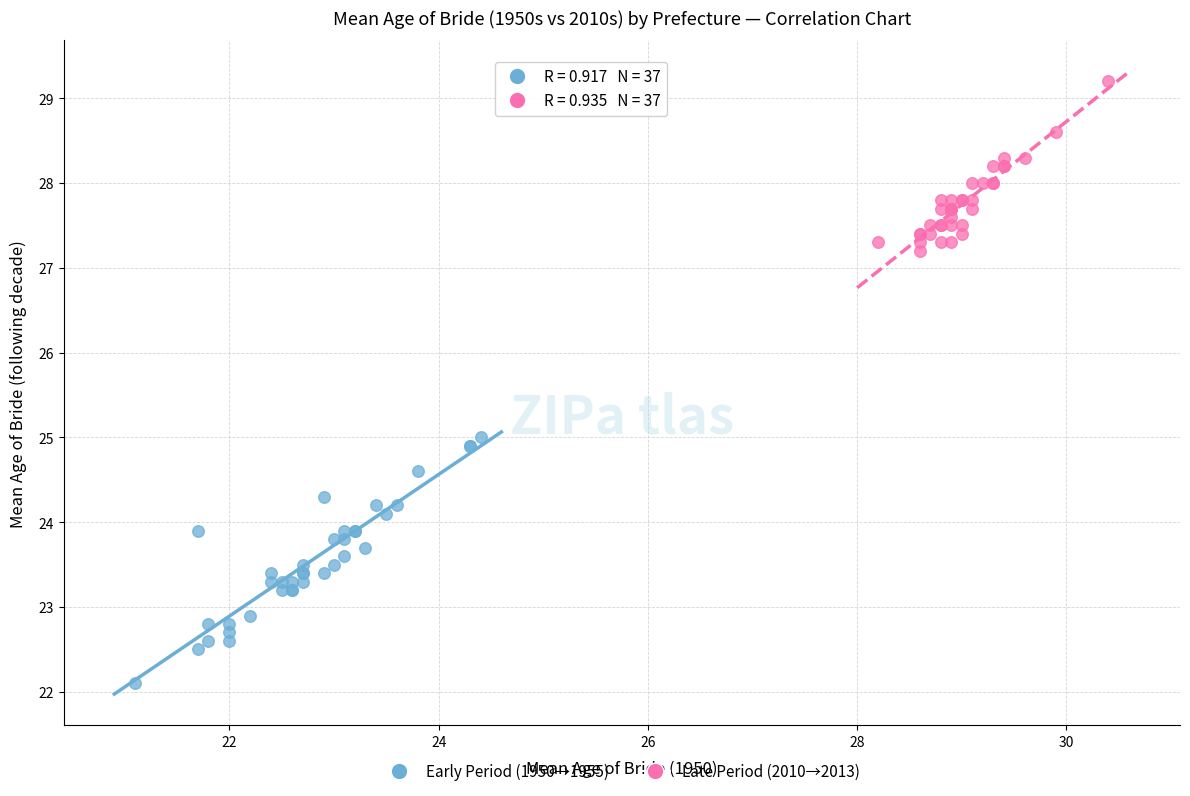

Which series reaches the minimum Y coordinate?

Early Period (1950→1955)